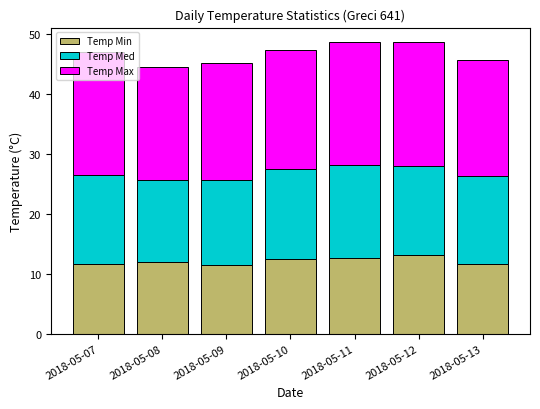

What is the minimum value for Temp Min?

11.4